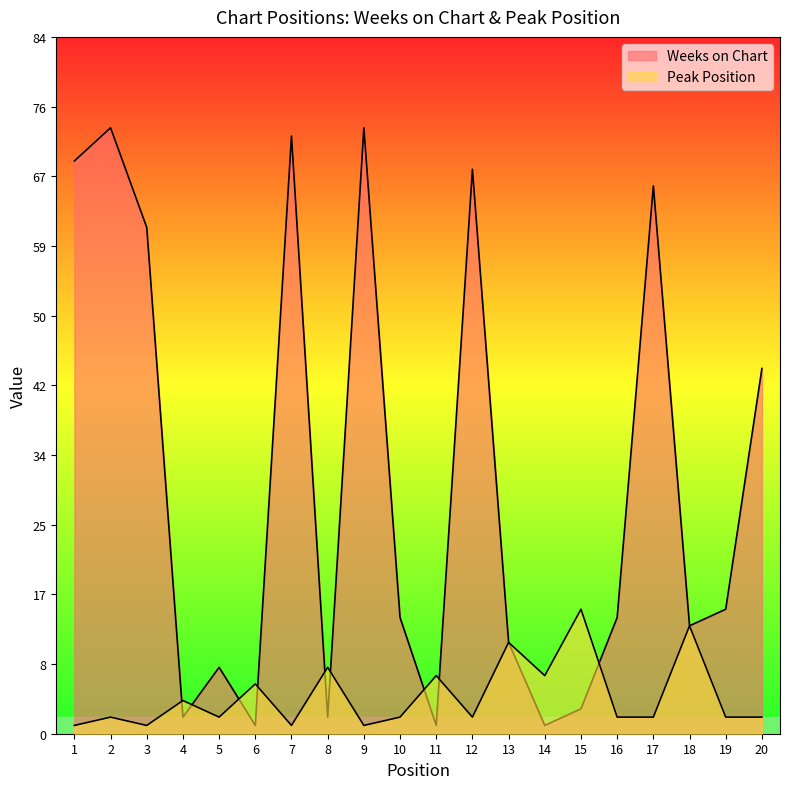

What is the lowest value of the Weeks on Chart series?

1